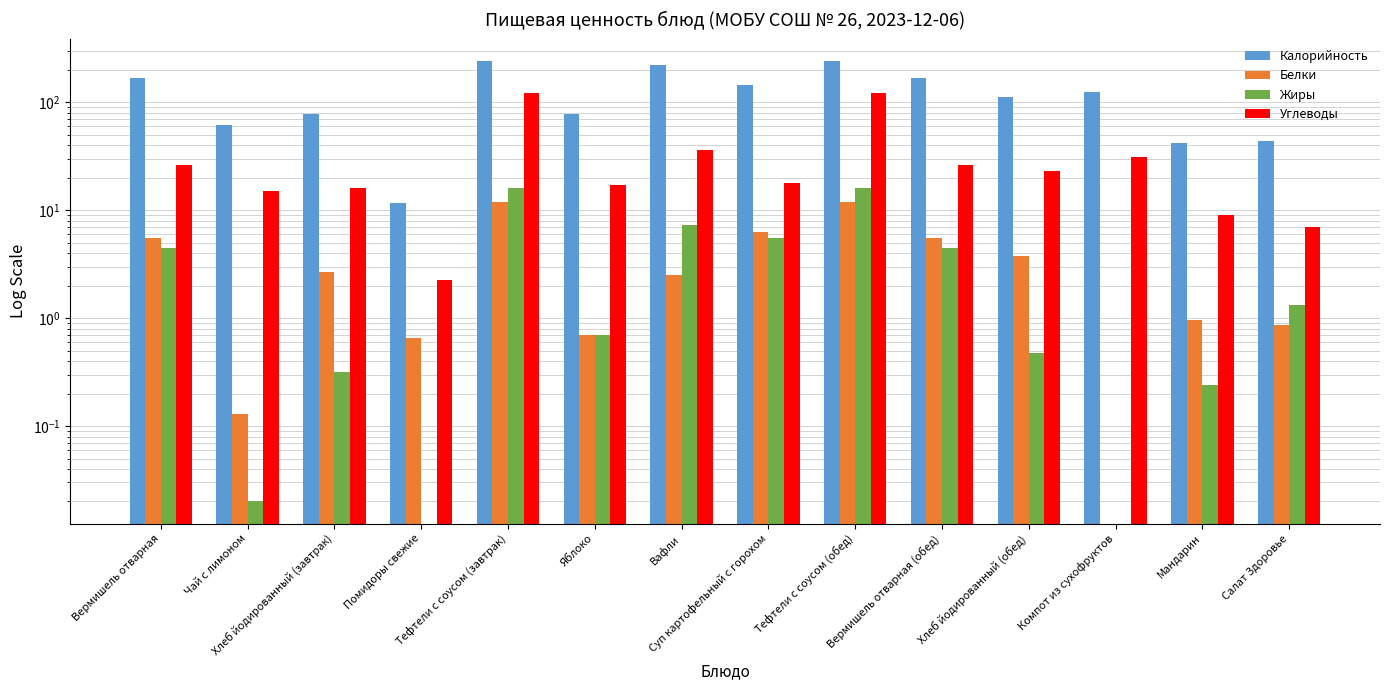

Where does the Углеводы series first go above 23?

Вермишель отварная